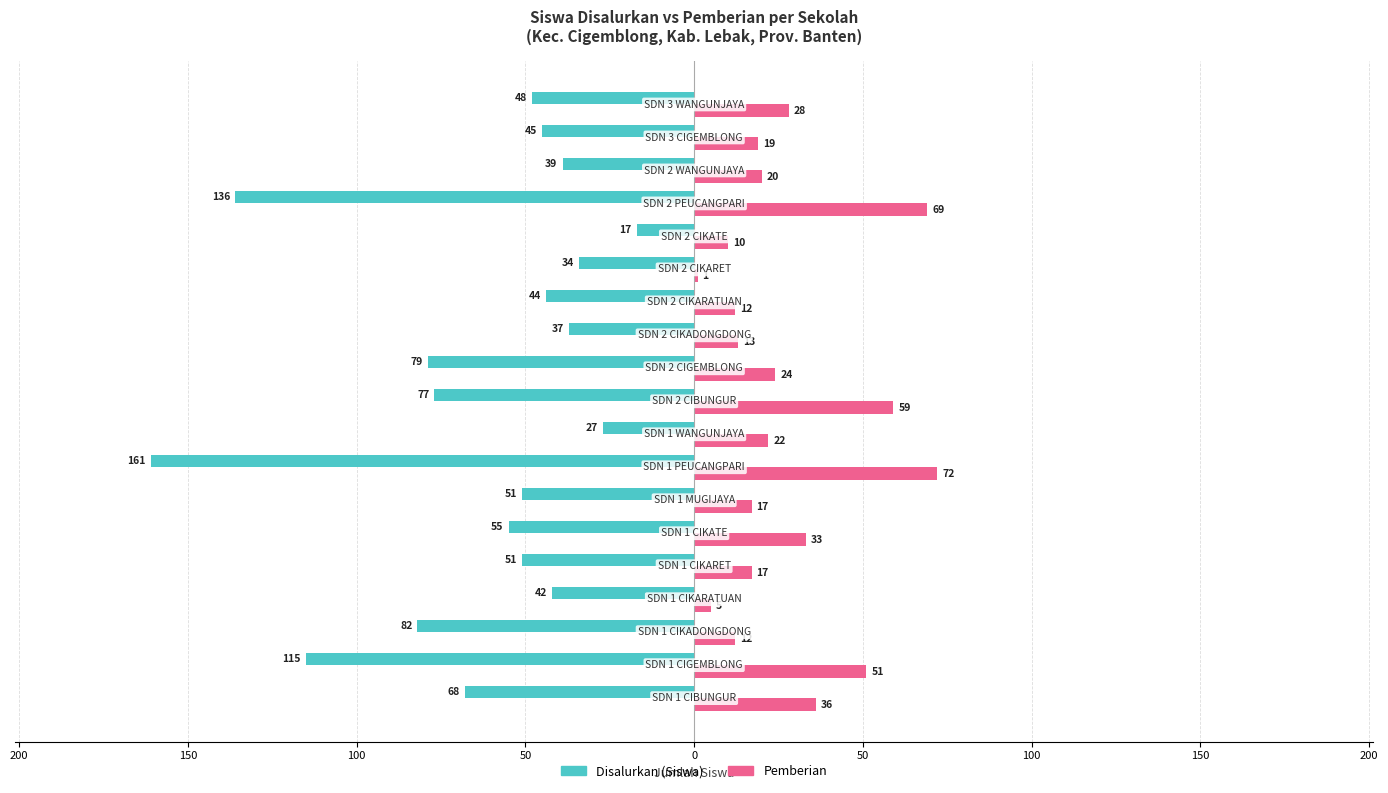

What are all the series names shown in the legend?

Disalurkan (Siswa), Pemberian